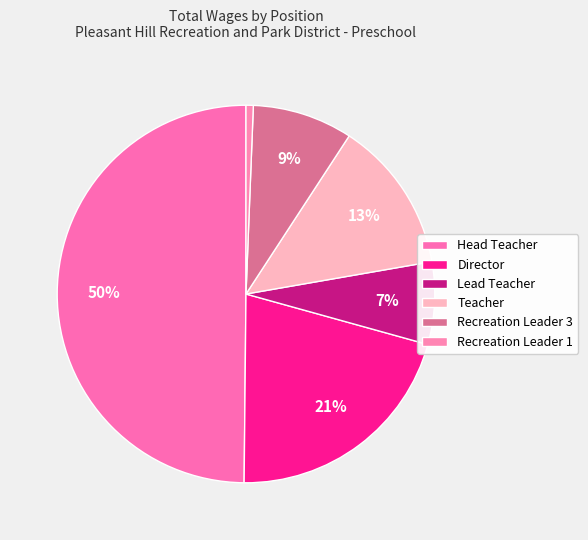

How many segments does this pie chart have?

6